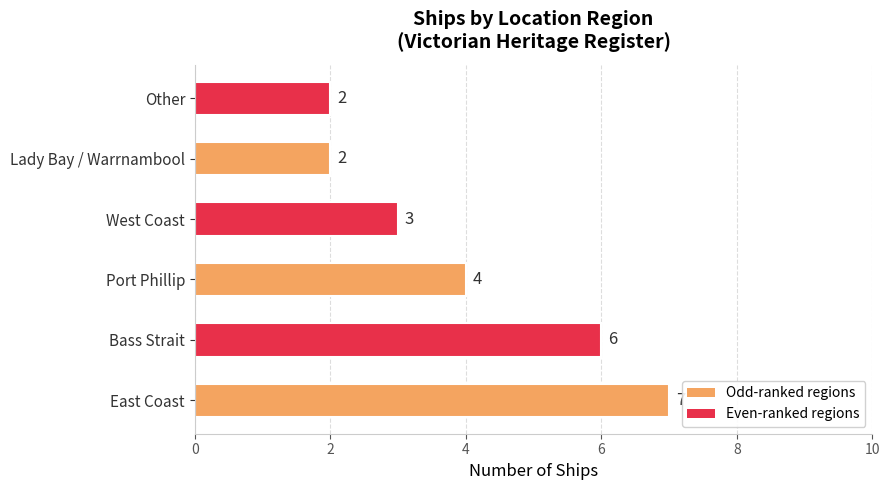

Which has a higher value, West Coast or Lady Bay / Warrnambool?

West Coast